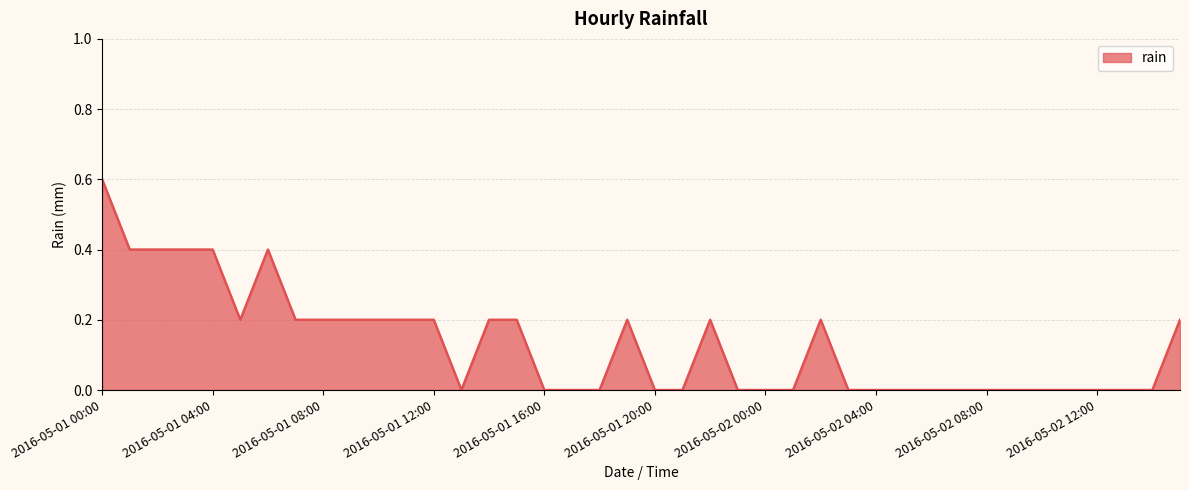

What is the greatest value displayed?

0.6